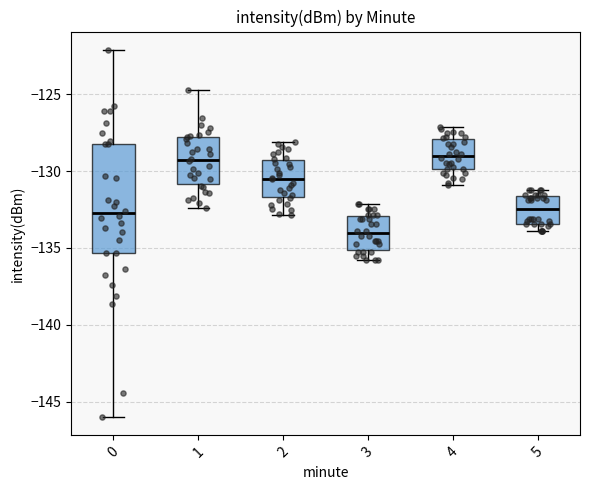

Comparing the boxes themselves (not the whiskers), which one is the tallest?

0